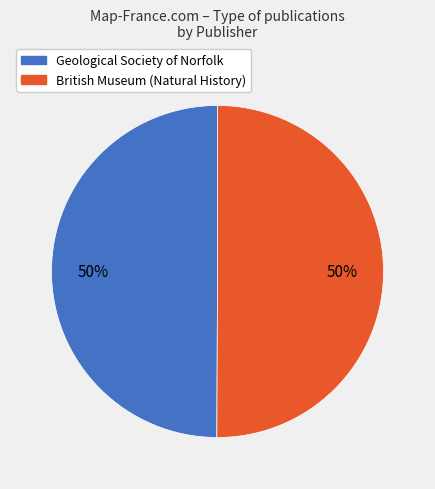

Approximately how many times larger is the value at Geological Society of Norfolk compared to British Museum (Natural History)?

1.0